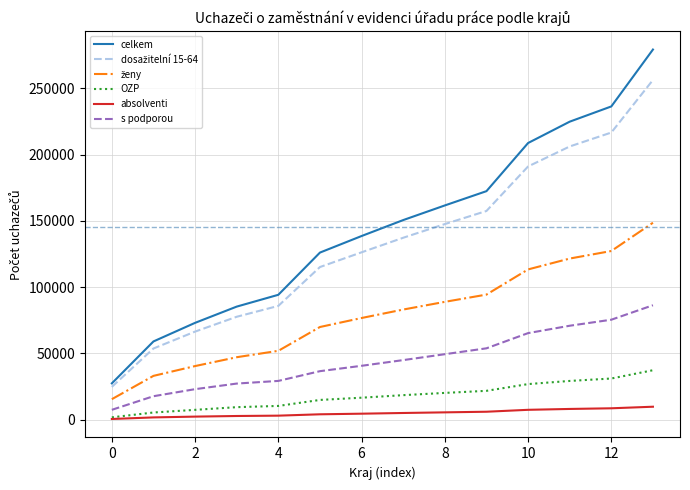

Which series has the largest range (max minus min)?

celkem